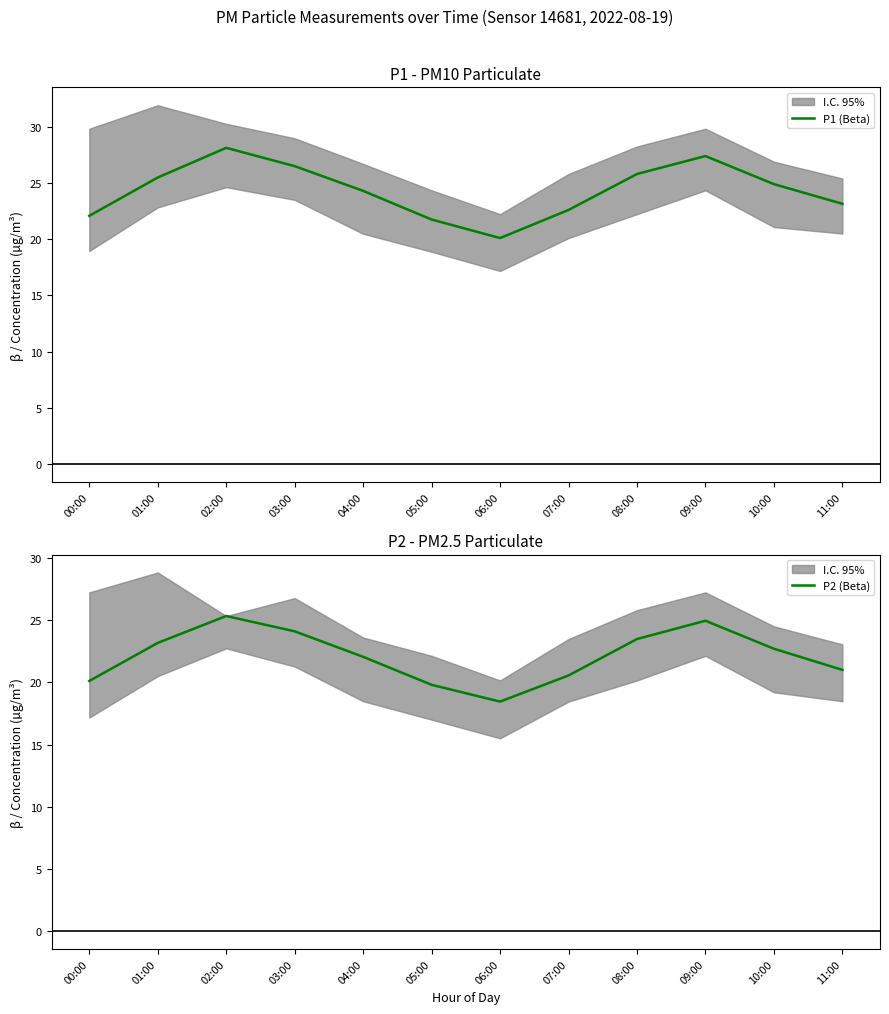

Count the number of categories in the chart.

12